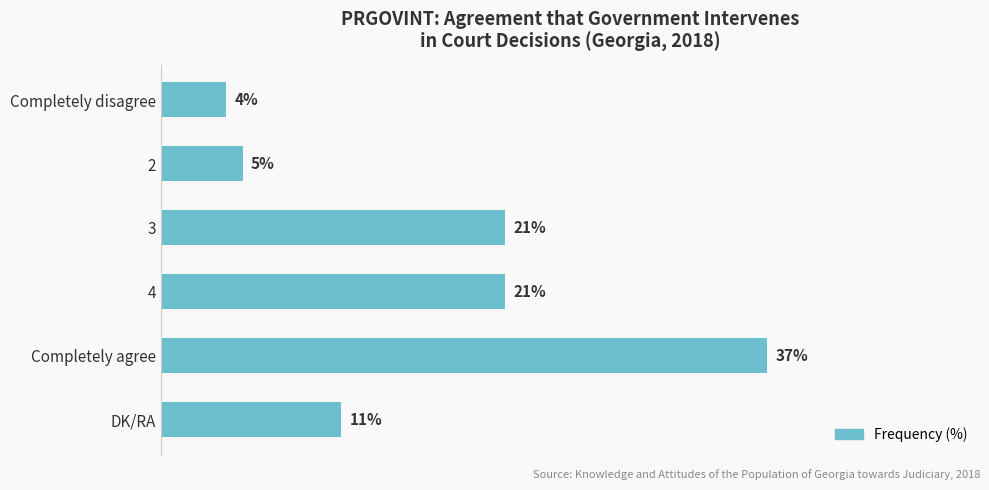

Between DK/RA and Completely disagree, which is larger?

DK/RA